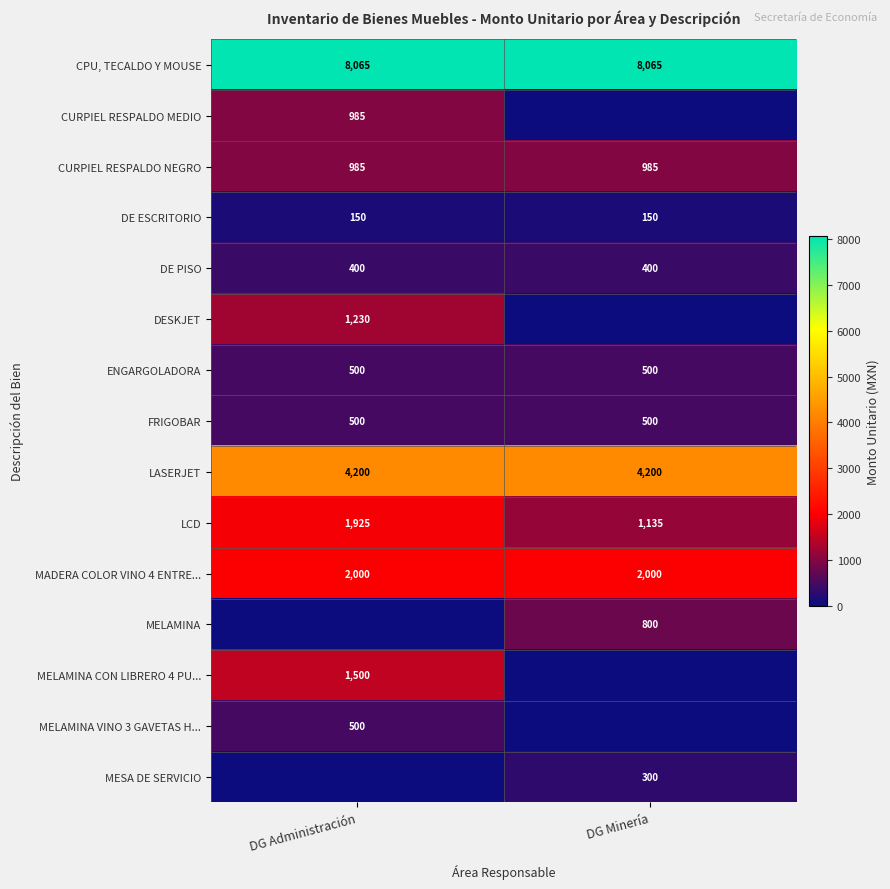

What is the maximum value for row_0?

8065